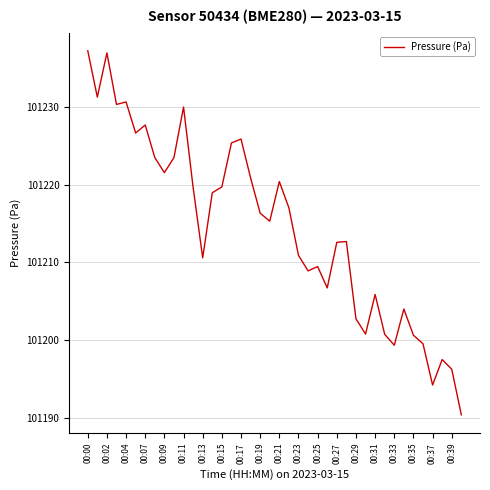

What is the smallest value displayed?

101190.4